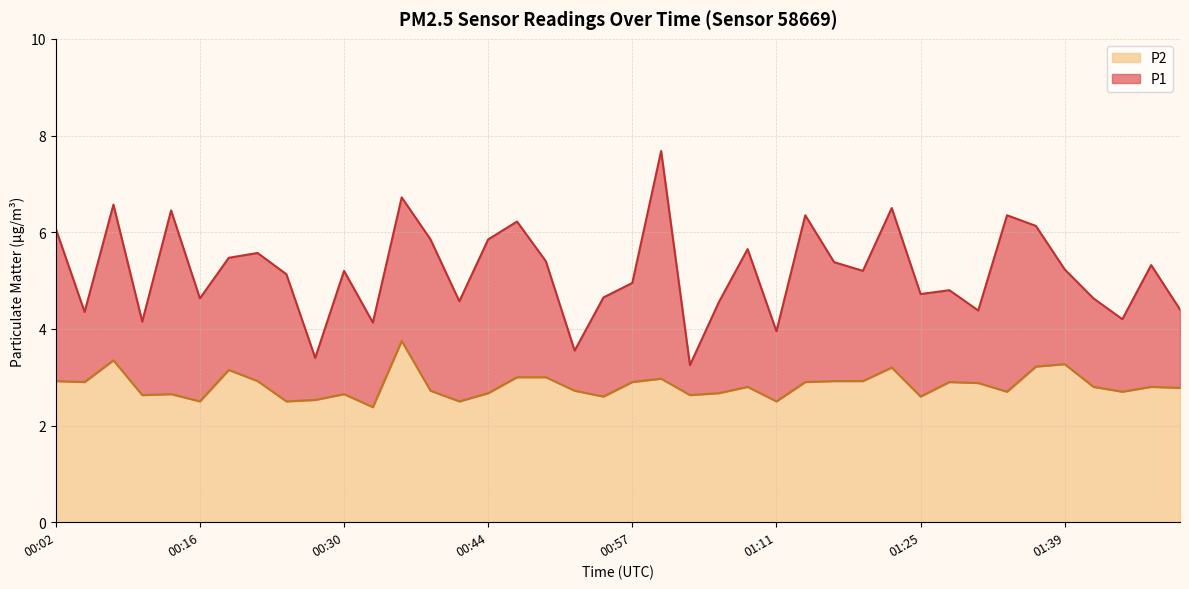

The P1 series shows 3.4 at 00:27. True or false?

True